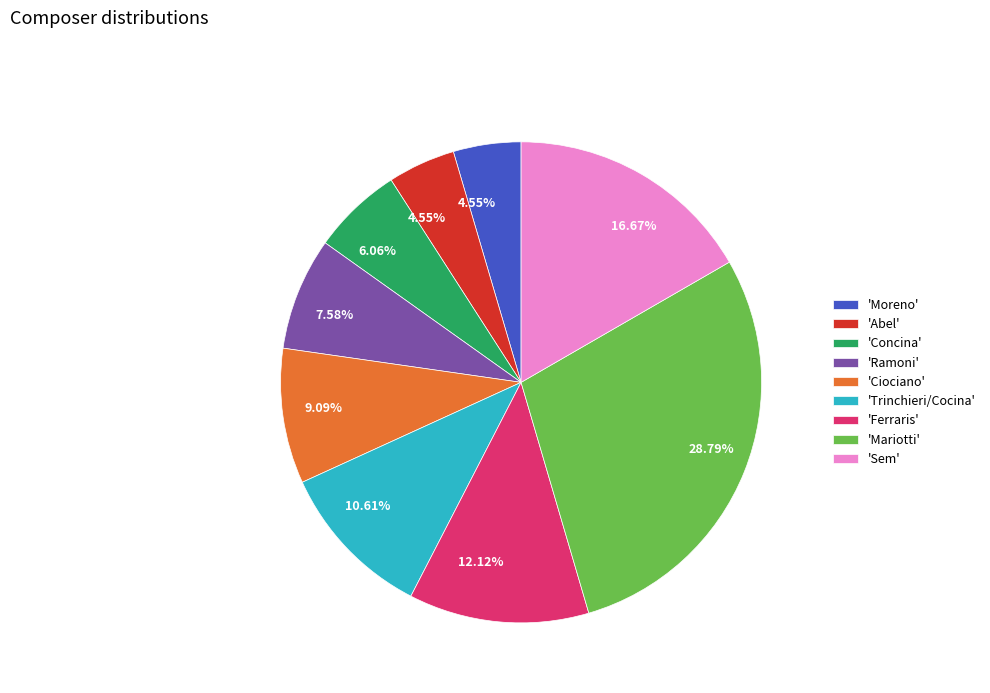

Does 'Abel' represent more than half of the total?

No